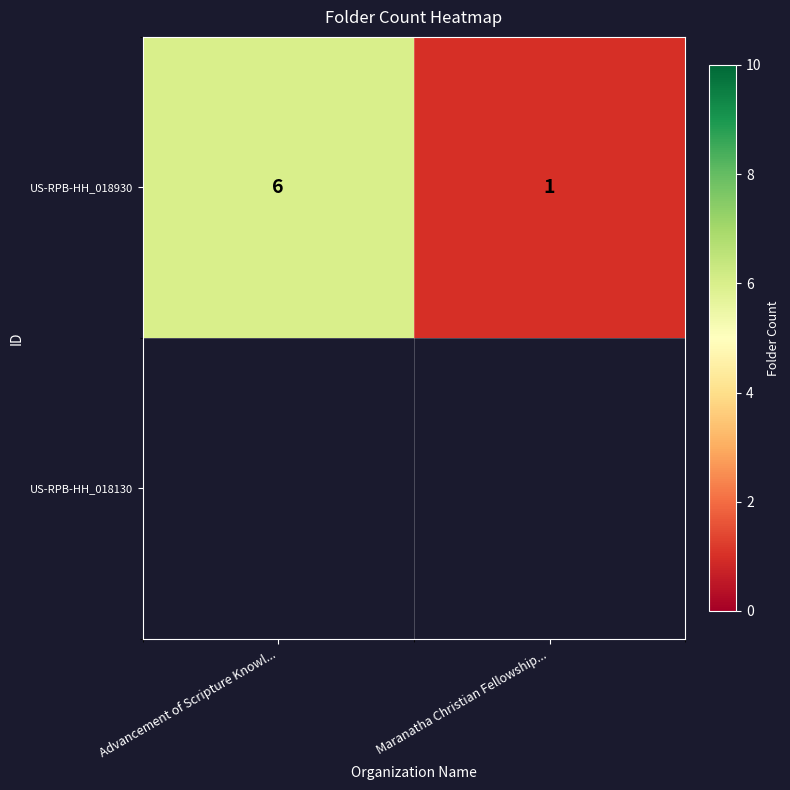

At which category does the chart reach its peak across all series?

Advancement of Scripture Knowl...